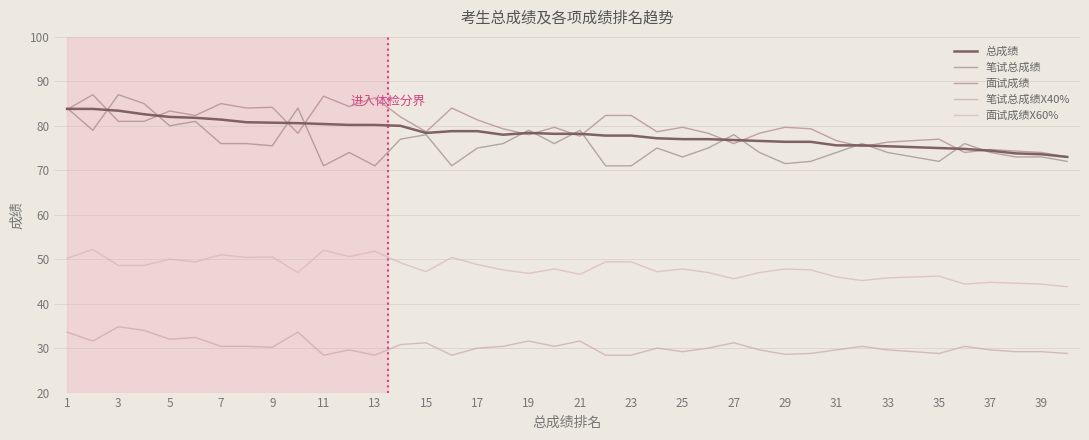

How many times do 面试成绩 and 总成绩 cross each other?

15